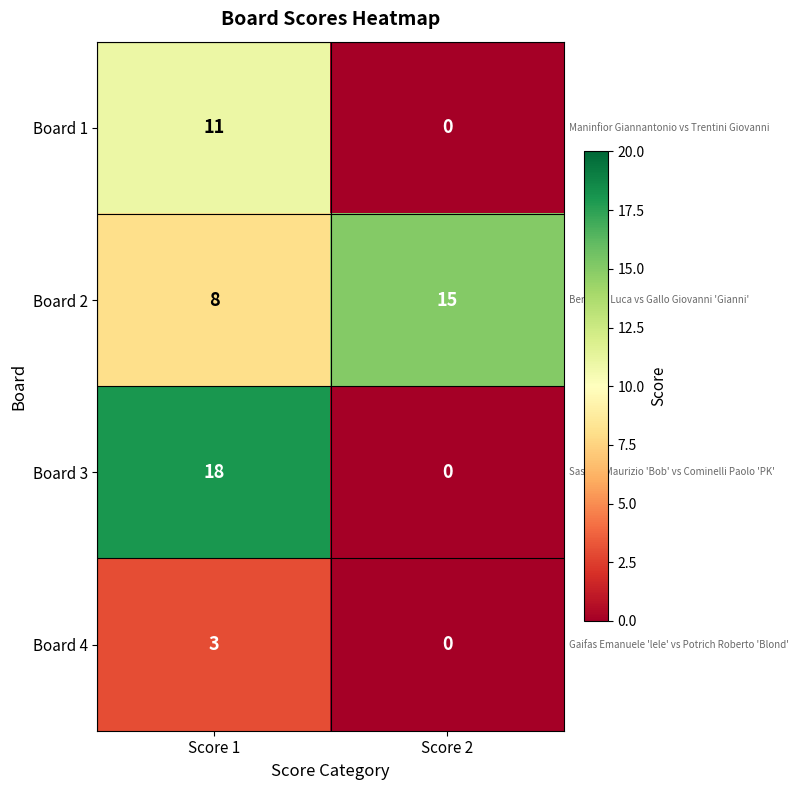

At which label is Board 1 closest to 5?

Score 2